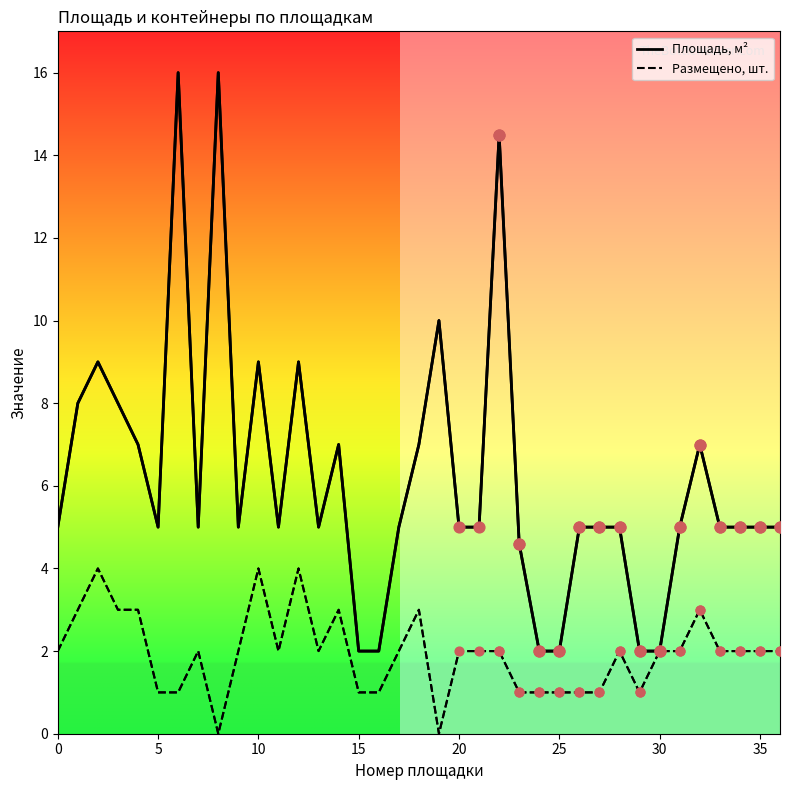

Which series reaches the minimum Y coordinate?

Размещено, шт.